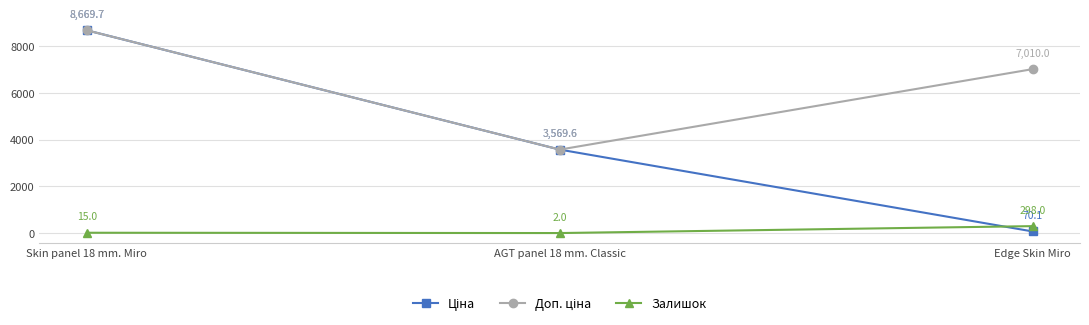

What is the label of the 1st point from the right?

Edge Skin Miro